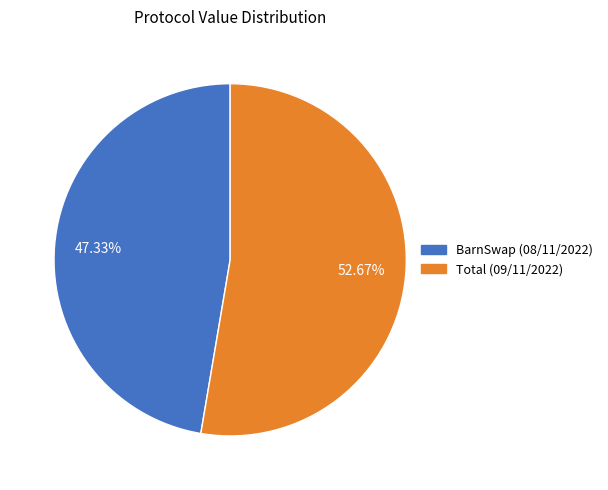

Is it true that Total is 45% of the pie?

False